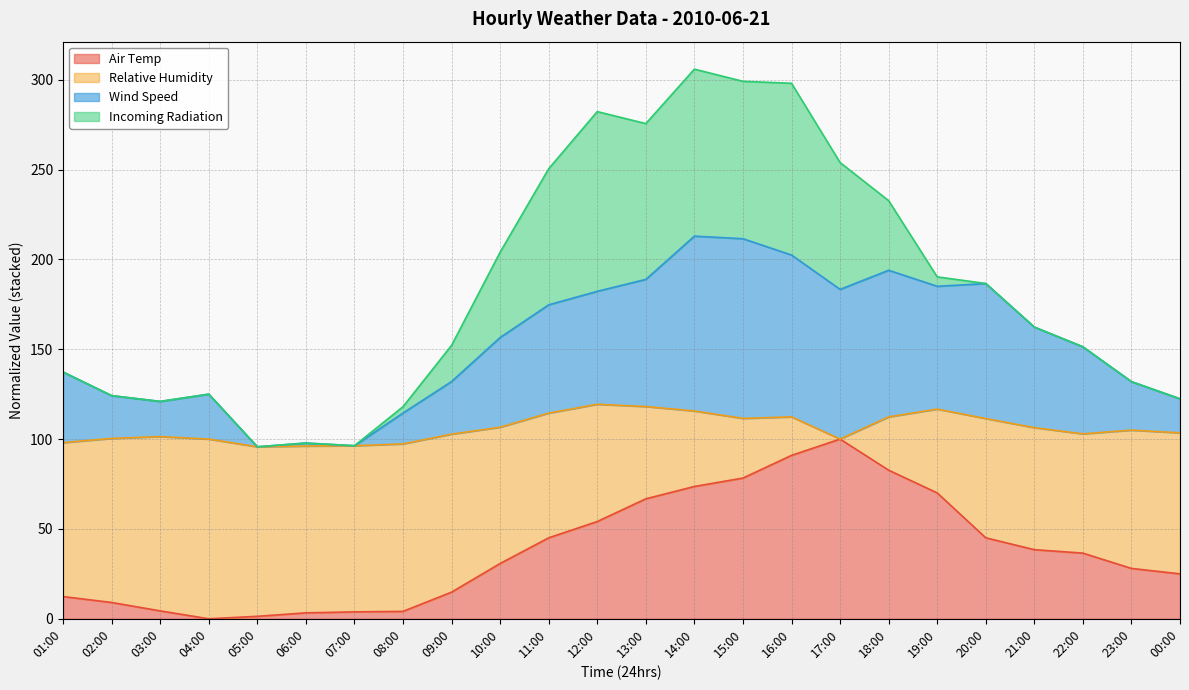

True or false: Wind Speed has a value of 156.5 at 10:00.

True